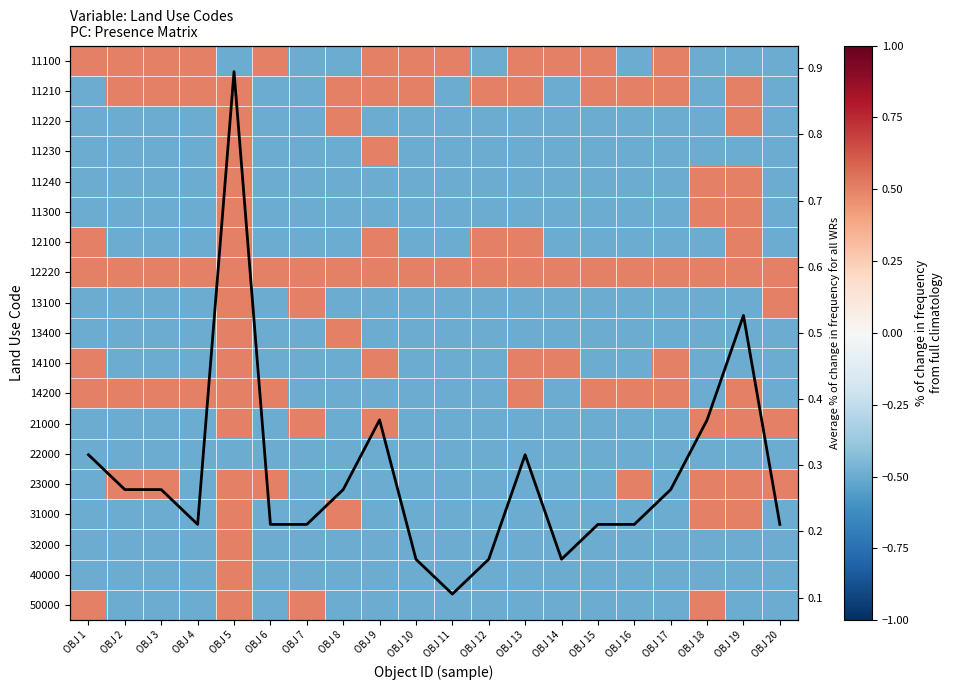

The value of 11100 at OBJ 14 is 0.8. True or false?

False